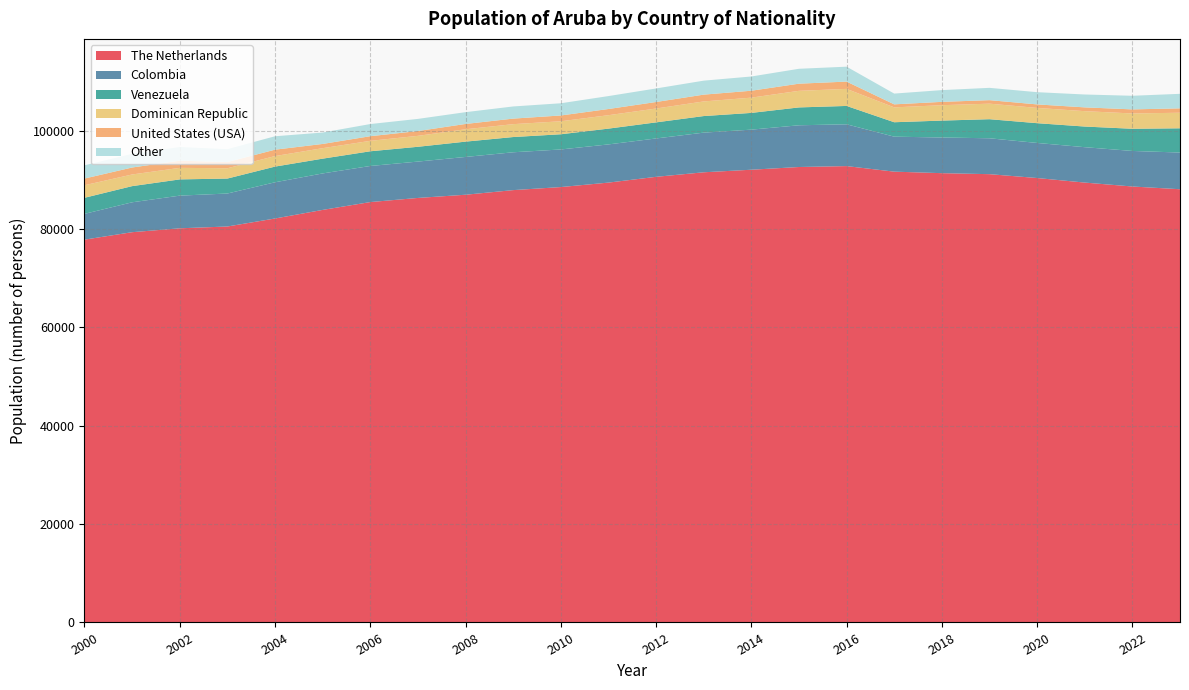

Reading left to right, transcribe all the data shown in this chart.

The Netherlands: 2000=77869	2001=79384	2002=80174	2003=80543	2004=82169	2005=83917	2006=85511	2007=86351	2008=87003	2009=87942	2010=88563	2011=89471	2012=90646	2013=91569	2014=92090	2015=92643	2016=92829	2017=91699	2018=91390	2019=91187	2020=90402	2021=89476	2022=88678	2023=88123
Colombia: 2000=5245	2001=6083	2002=6646	2003=6708	2004=7368	2005=7420	2006=7342	2007=7397	2008=7687	2009=7698	2010=7650	2011=7769	2012=7804	2013=8067	2014=8154	2015=8489	2016=8503	2017=7116	2018=7256	2019=7301	2020=7136	2021=7199	2022=7232	2023=7464
Venezuela: 2000=3268	2001=3286	2002=3302	2003=3042	2004=3190	2005=3004	2006=2990	2007=3009	2008=3114	2009=3098	2010=3091	2011=3211	2012=3271	2013=3371	2014=3404	2015=3632	2016=3733	2017=2935	2018=3440	2019=3880	2020=4019	2021=4199	2022=4510	2023=4931
Dominican Republic: 2000=2553	2001=2370	2002=2351	2003=2095	2004=2142	2005=2132	2006=2122	2007=2225	2008=2515	2009=2622	2010=2643	2011=2730	2012=2821	2013=2974	2014=3104	2015=3374	2016=3470	2017=3024	2018=3132	2019=3159	2020=3106	2021=3129	2022=3116	2023=3165
United States (USA): 2000=1360	2001=1419	2002=1455	2003=1262	2004=1300	2005=861	2006=944	2007=977	2008=1080	2009=1127	2010=1179	2011=1260	2012=1324	2013=1383	2014=1407	2015=1455	2016=1482	2017=614	2018=677	2019=715	2020=715	2021=771	2022=827	2023=891
Other: 2000=2693	2001=2793	2002=2789	2003=2631	2004=2728	2005=2319	2006=2473	2007=2470	2008=2399	2009=2473	2010=2482	2011=2629	2012=2753	2013=2844	2014=2896	2015=3030	2016=3034	2017=2190	2018=2390	2019=2503	2020=2486	2021=2619	2022=2769	2023=2956